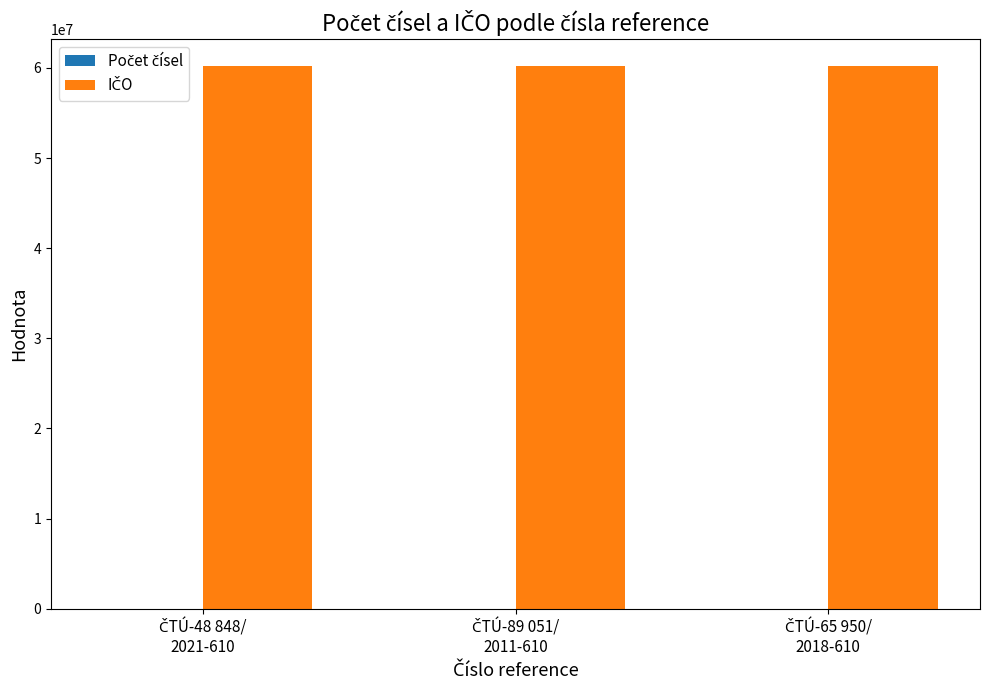

Between ČTÚ-48 848/
2021-610 and ČTÚ-89 051/
2011-610, which series saw the biggest shift?

Počet čísel